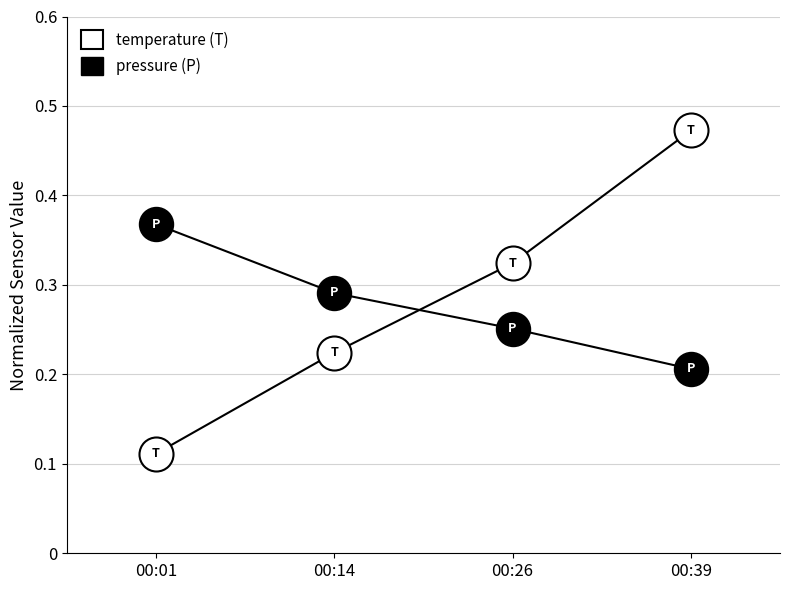

How many lines are shown in the chart?

2